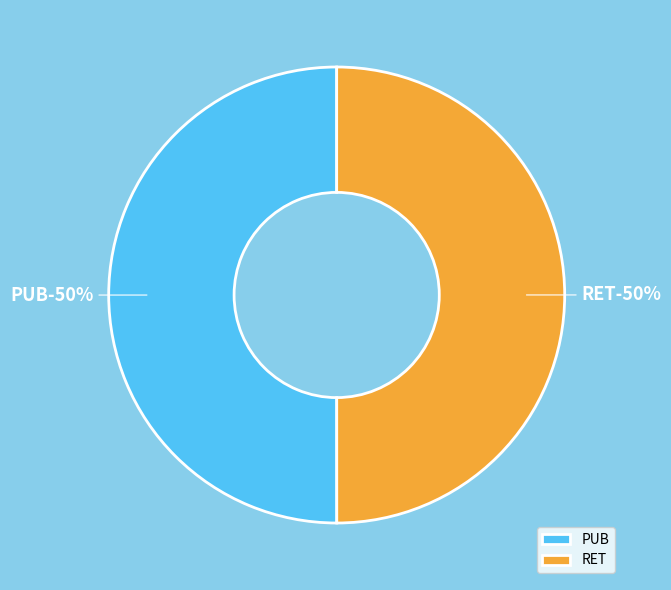

How many segments does this pie chart have?

2